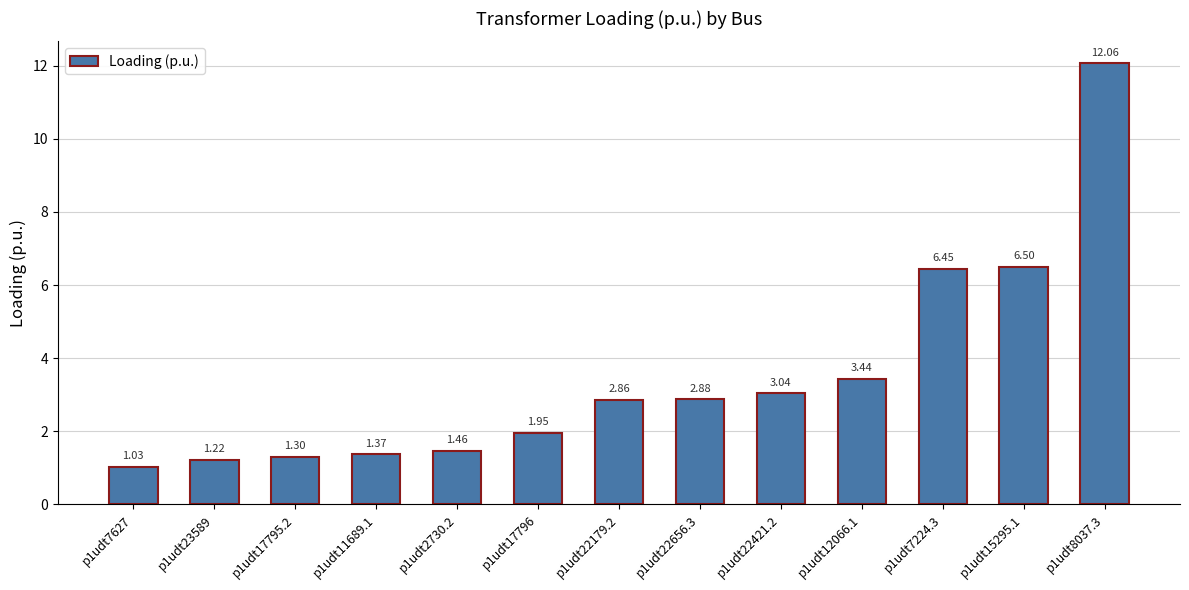

What is the value of the 12th bar from the left?

6.5